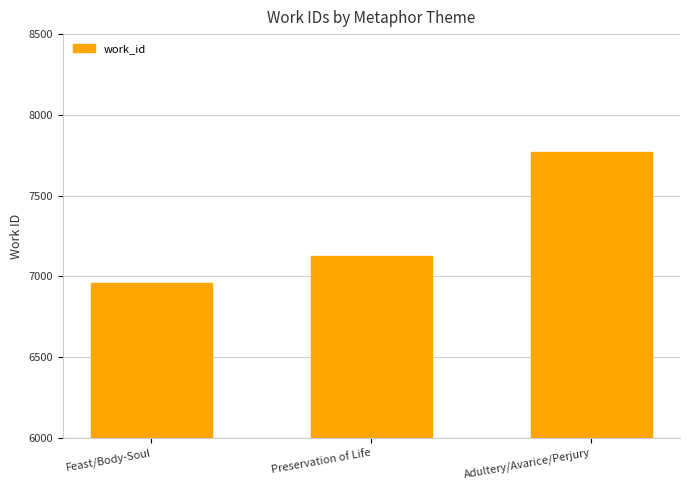

Is it true that the value at Feast/Body-Soul is 6956?

True